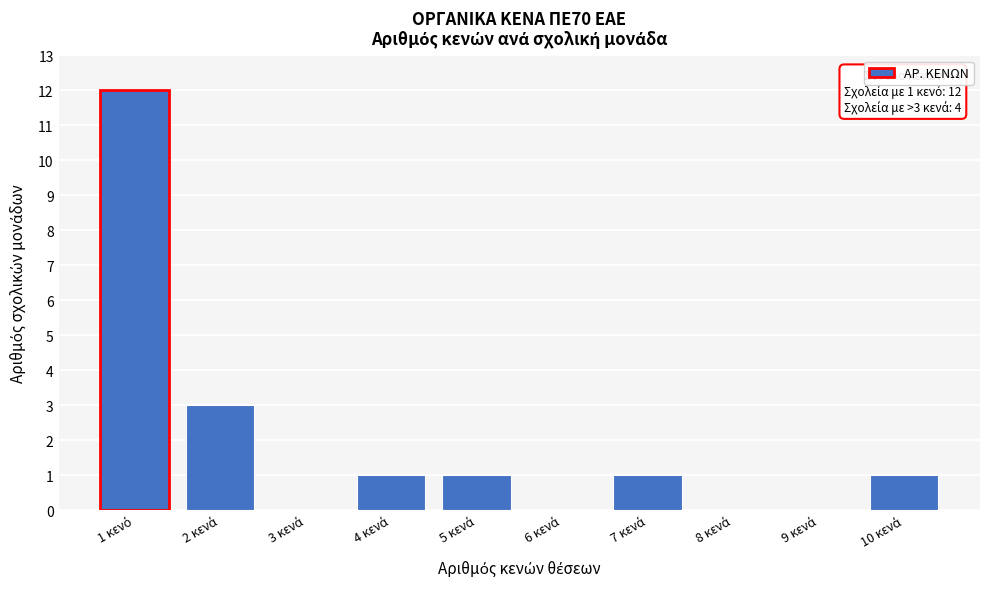

What is the greatest value displayed?

12